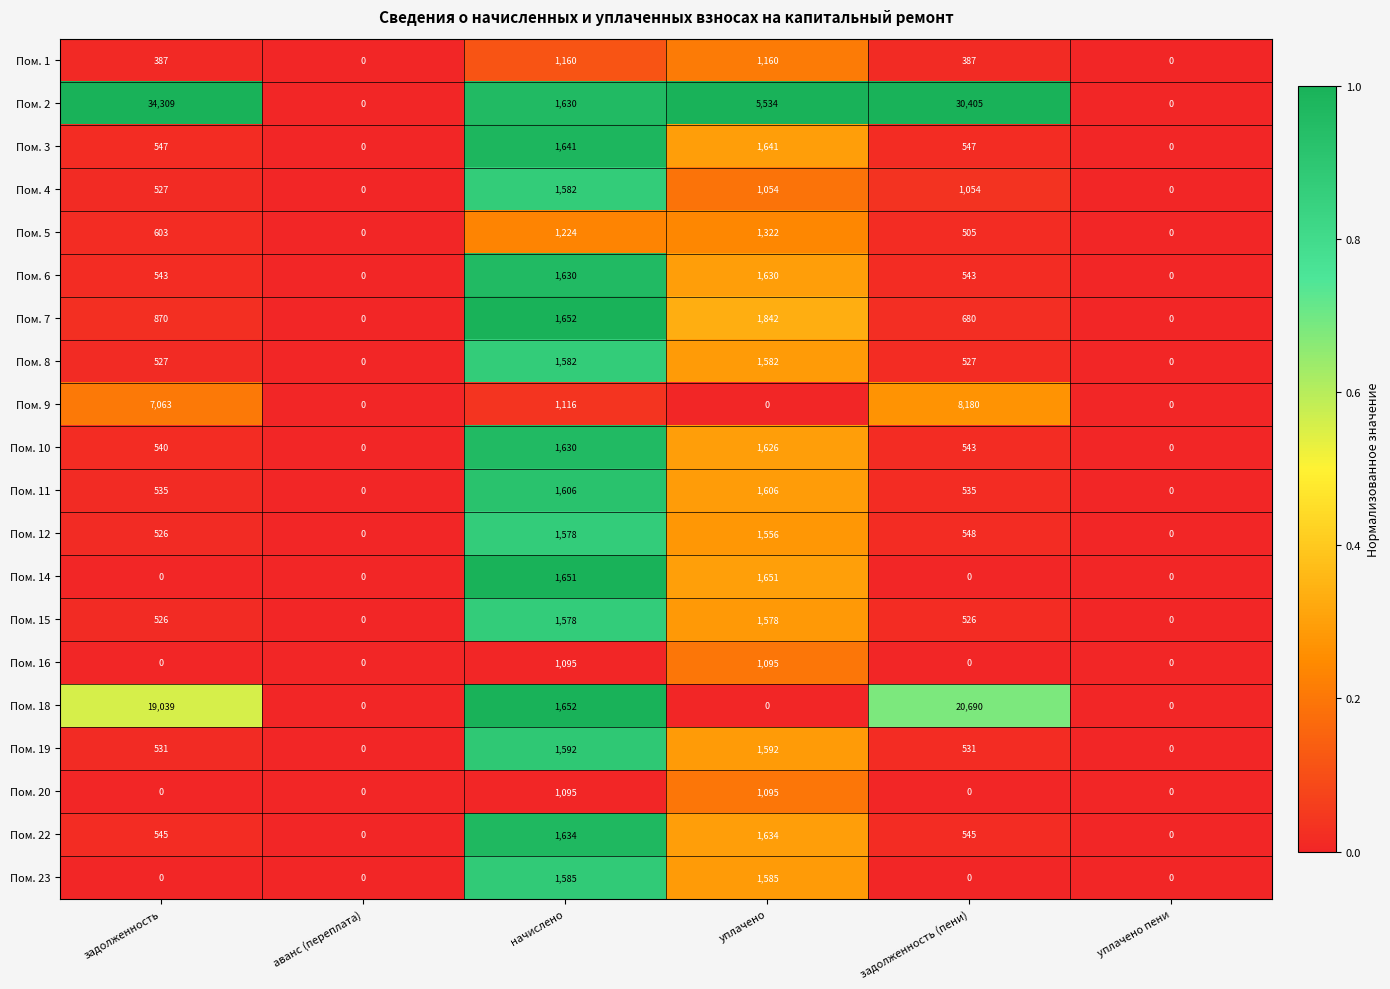

Which series has the largest range (max minus min)?

Пом. 2